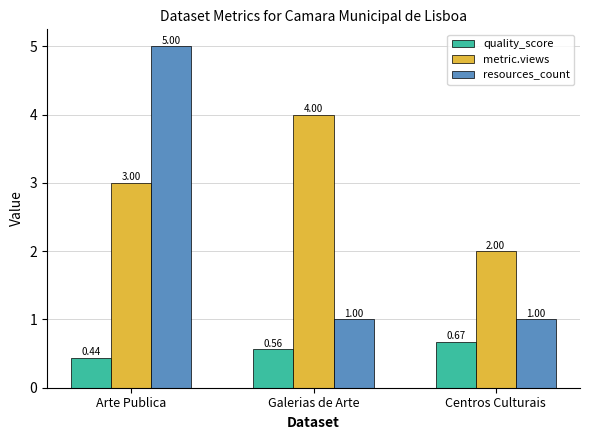

What is the sum of the resources_count values at Galerias de Arte and Centros Culturais?

2.0